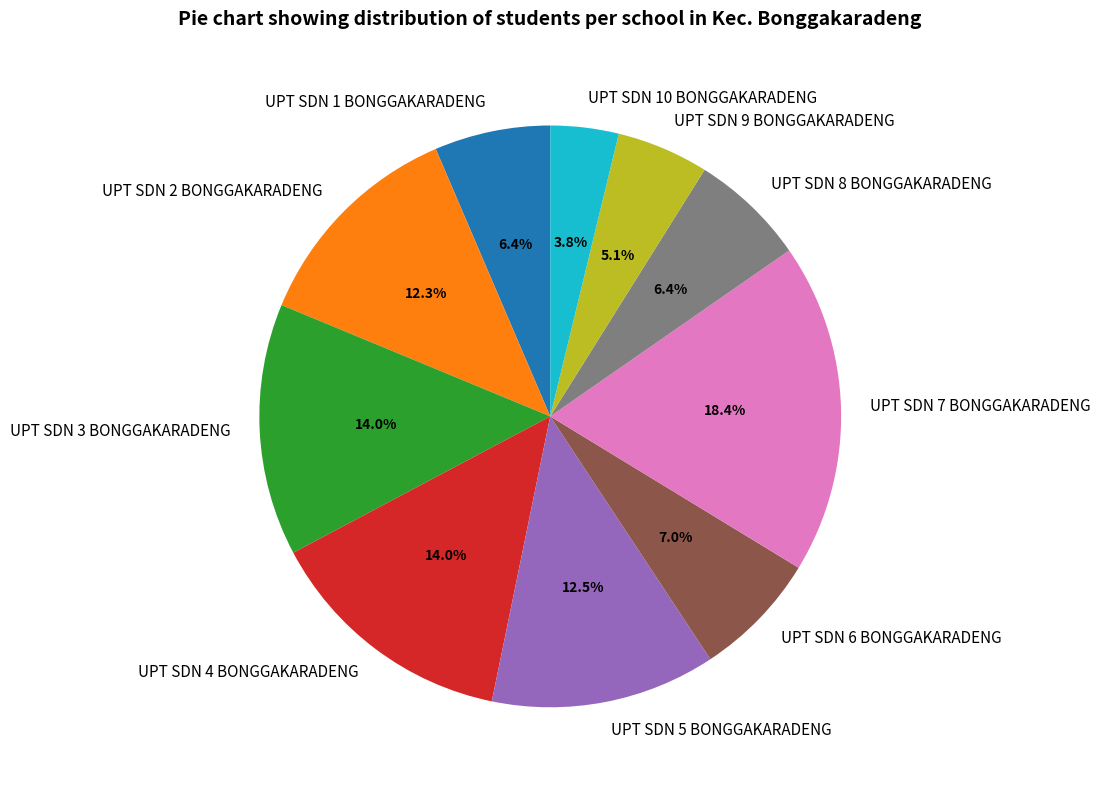

What is the largest slice in the pie chart?

UPT SDN 7 BONGGAKARADENG